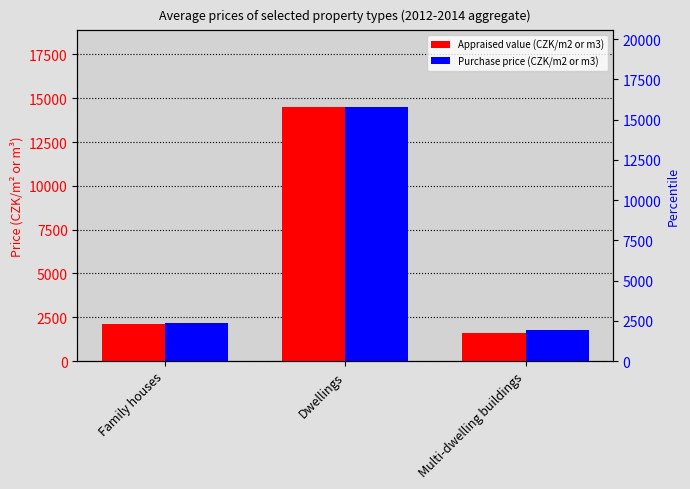

True or false: Appraised value (CZK/m2 or m3) has a value of 1001 at Multi-dwelling buildings.

False